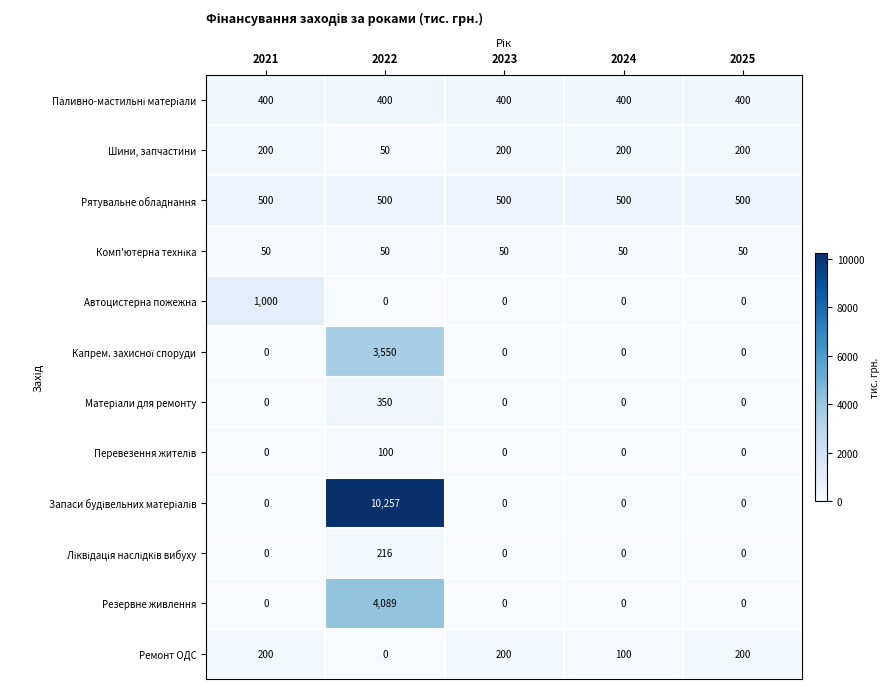

Is it true that Автоцистерна пожежна equals -563 at 2023?

False